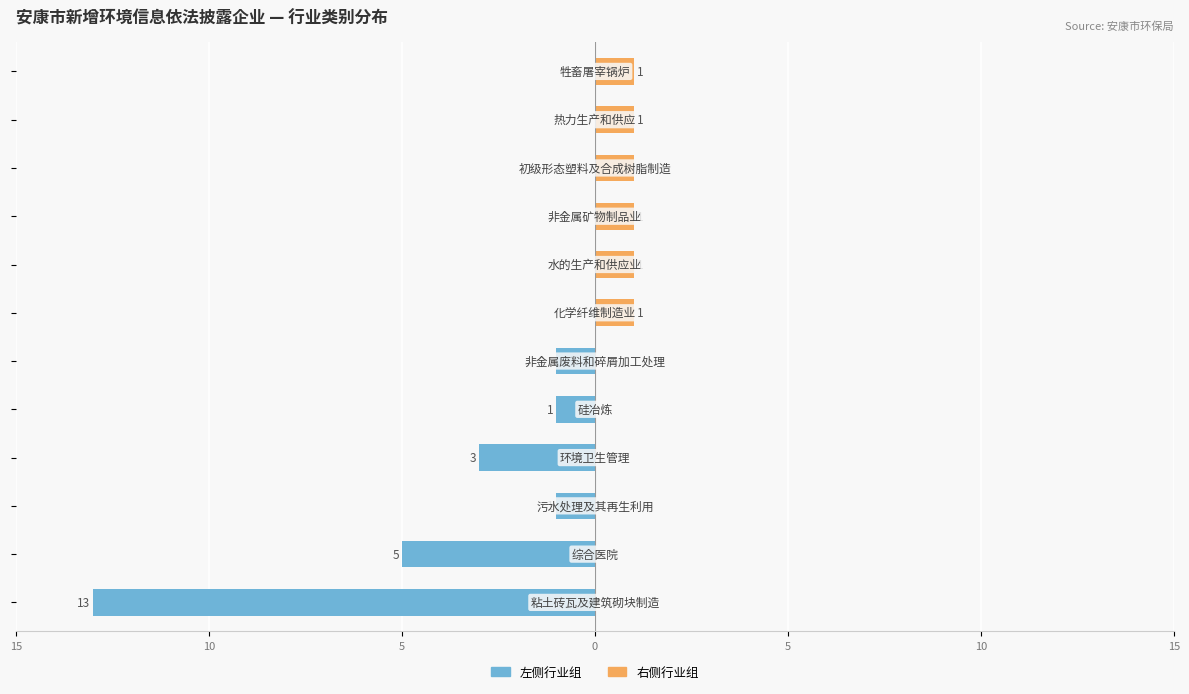

How many distinct data groups are displayed?

2